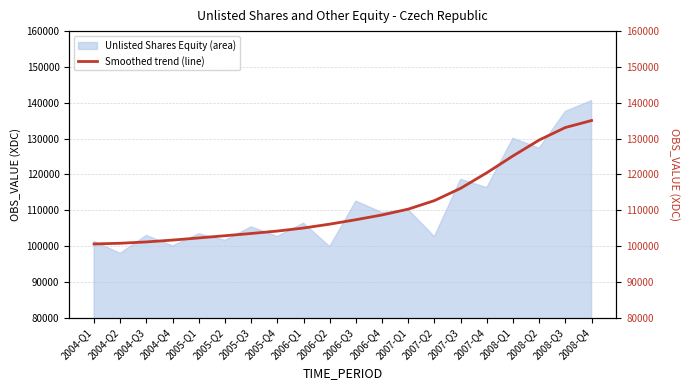

What is the label of the 18th point from the left?

2008-Q2